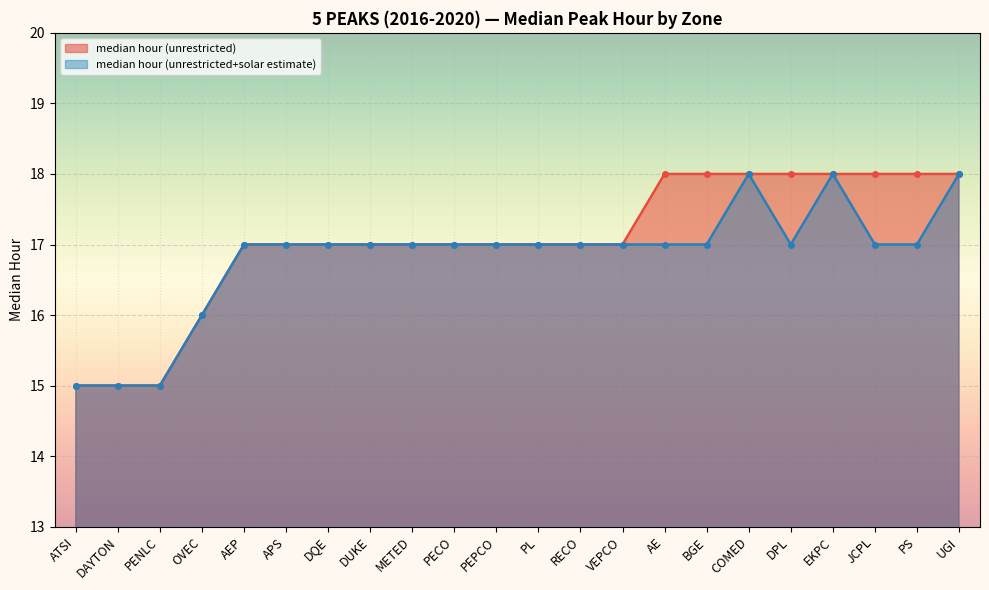

Where does the median hour (unrestricted) series first go above 17?

AE